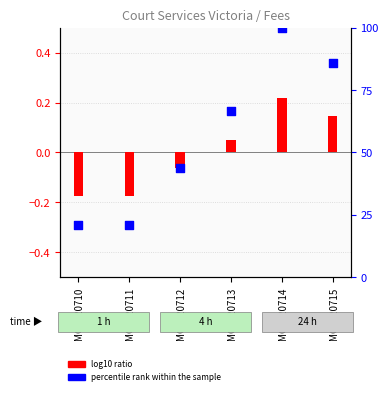

Between MC_120712 and MC_120711, which is larger?

MC_120712